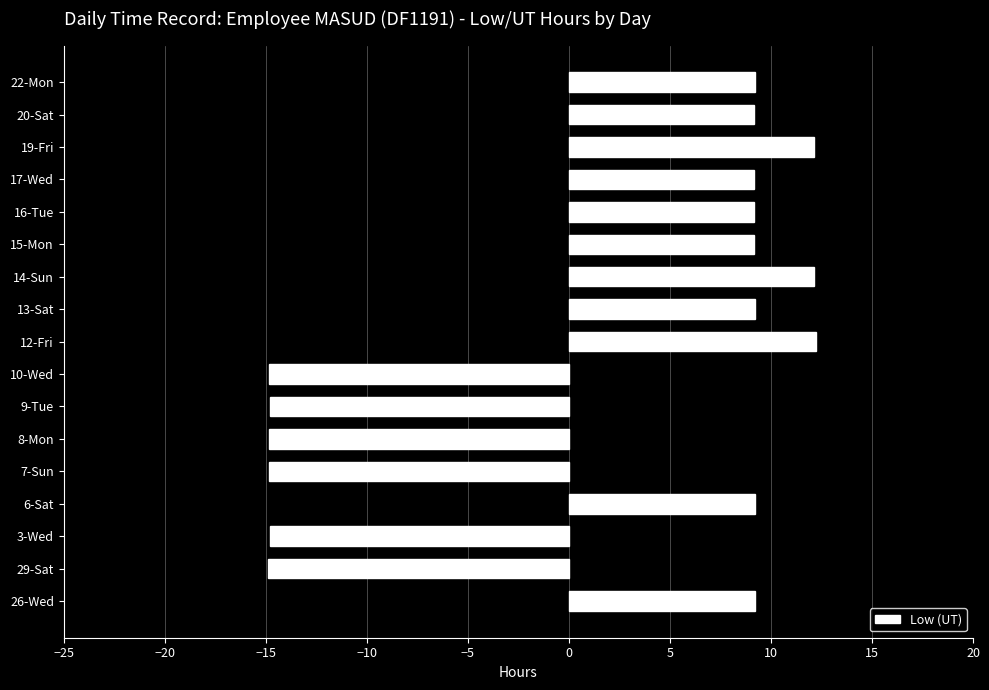

What is the sum of the values at 17-Wed and 13-Sat?

18.4